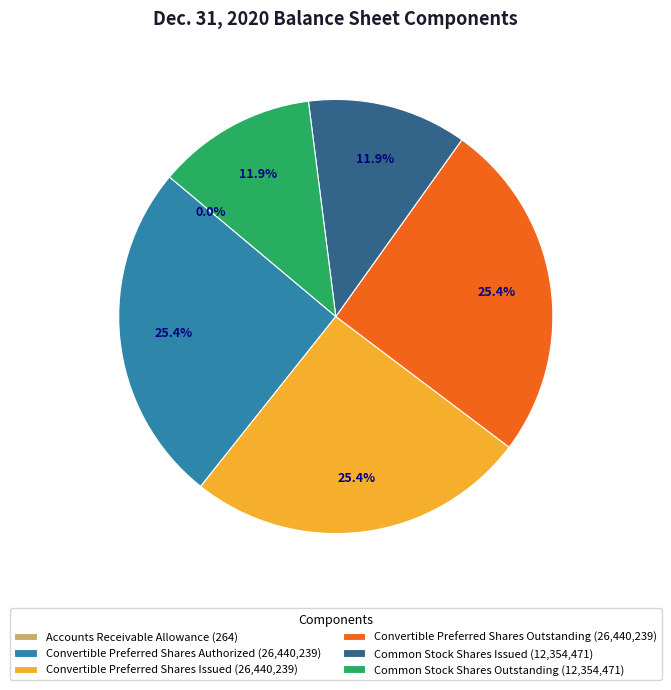

What percentage is the Convertible Preferred Shares Issued slice, to the nearest percent?

25%